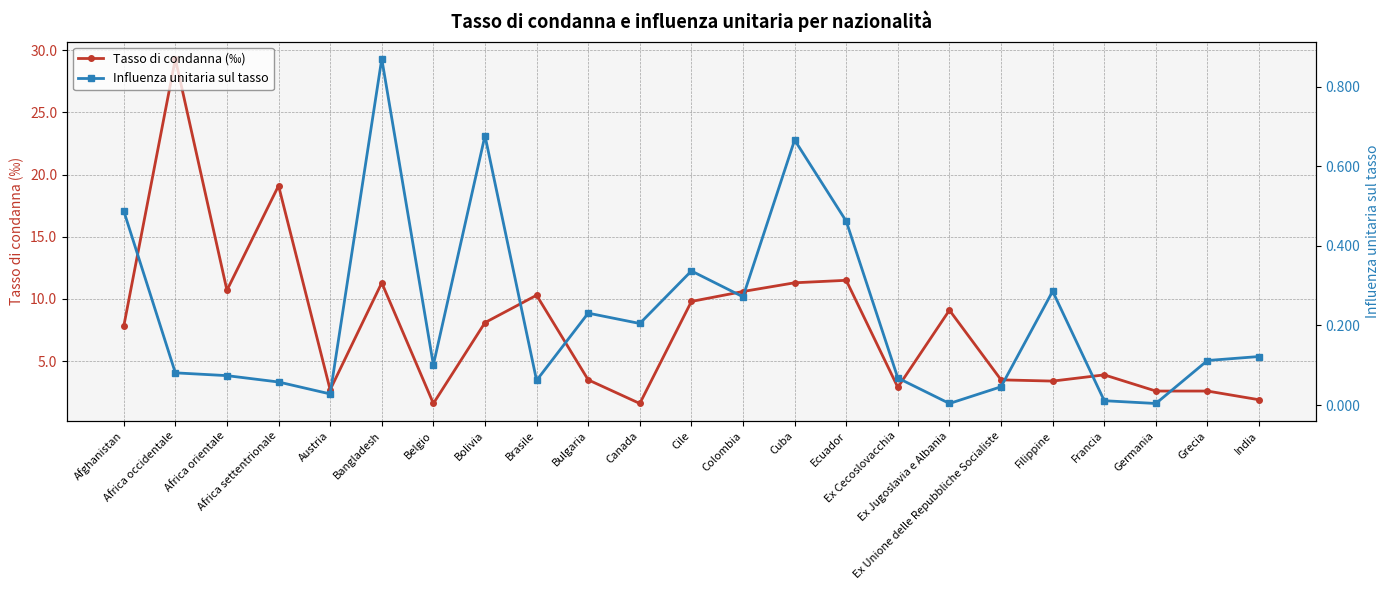

Between Ex Unione delle Repubbliche Socialiste and Grecia, which series saw the biggest shift?

Tasso di condanna (‰)